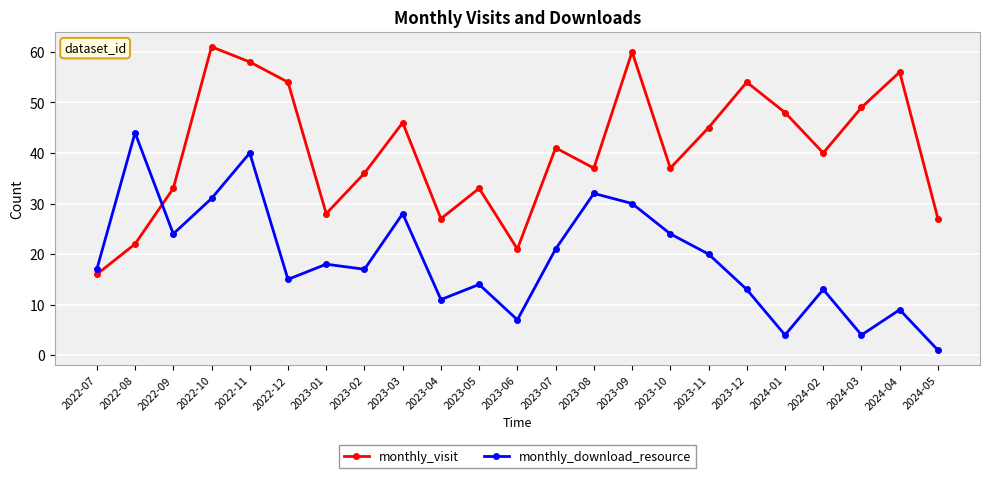

What is the maximum value for monthly_visit?

61